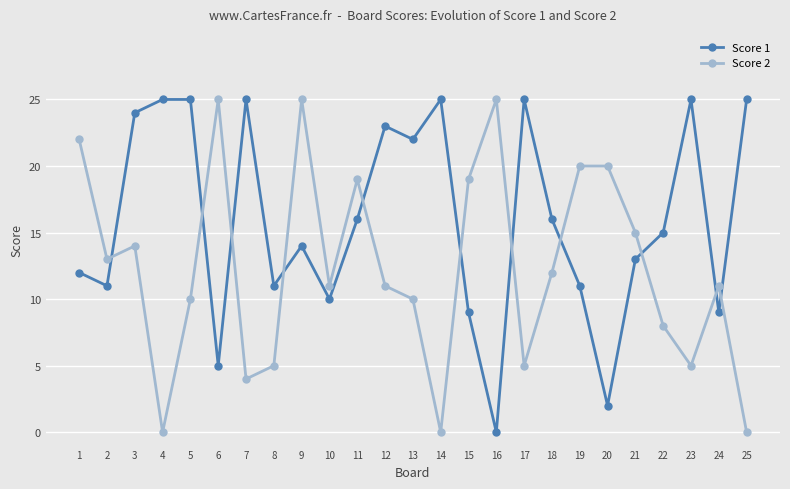

How many interior local valleys does the Score 1 series have?

8